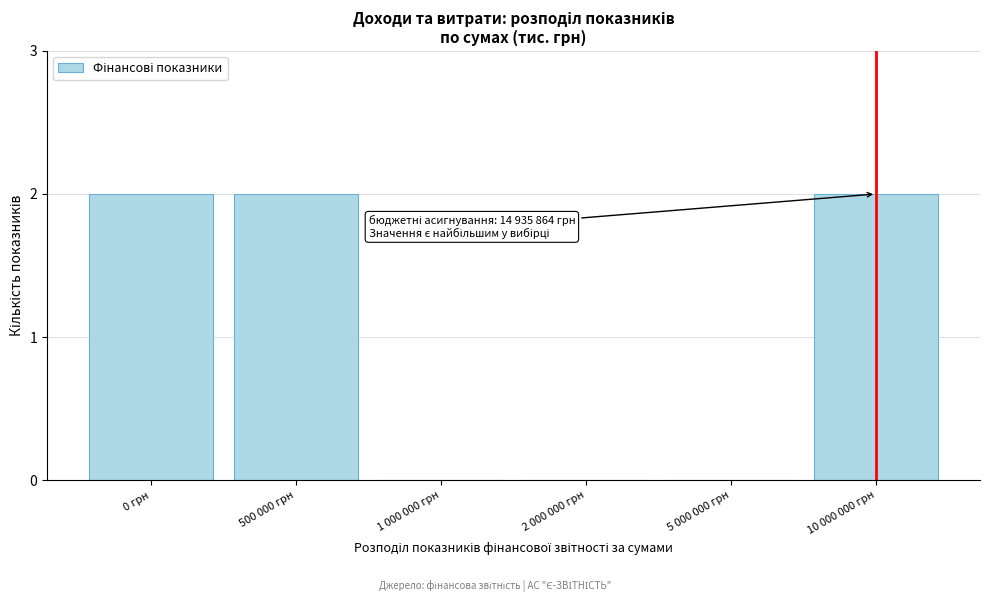

Reading left to right, list all the values displayed in this chart.

0 грн=2	500 000 грн=2	1 000 000 грн=0	2 000 000 грн=0	5 000 000 грн=0	10 000 000 грн=2